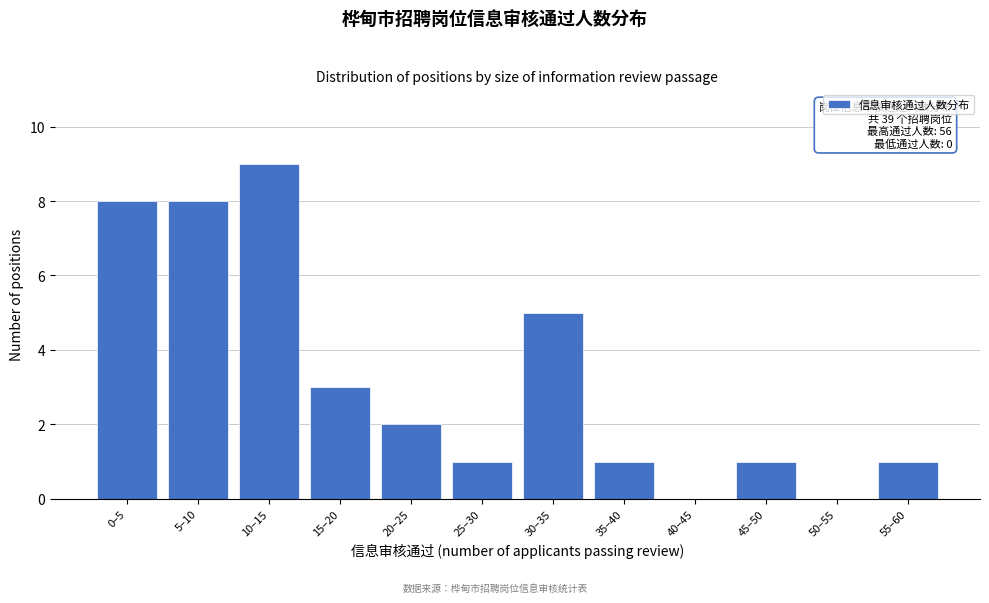

Reading right to left, list all the values displayed in this chart.

55–60=1	50–55=0	45–50=1	40–45=0	35–40=1	30–35=5	25–30=1	20–25=2	15–20=3	10–15=9	5–10=8	0–5=8